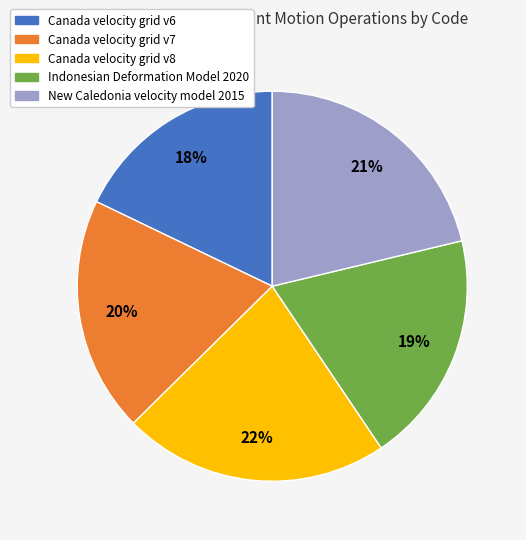

Do Canada velocity grid v7 and Canada velocity grid v8 together represent more than half of the pie?

No